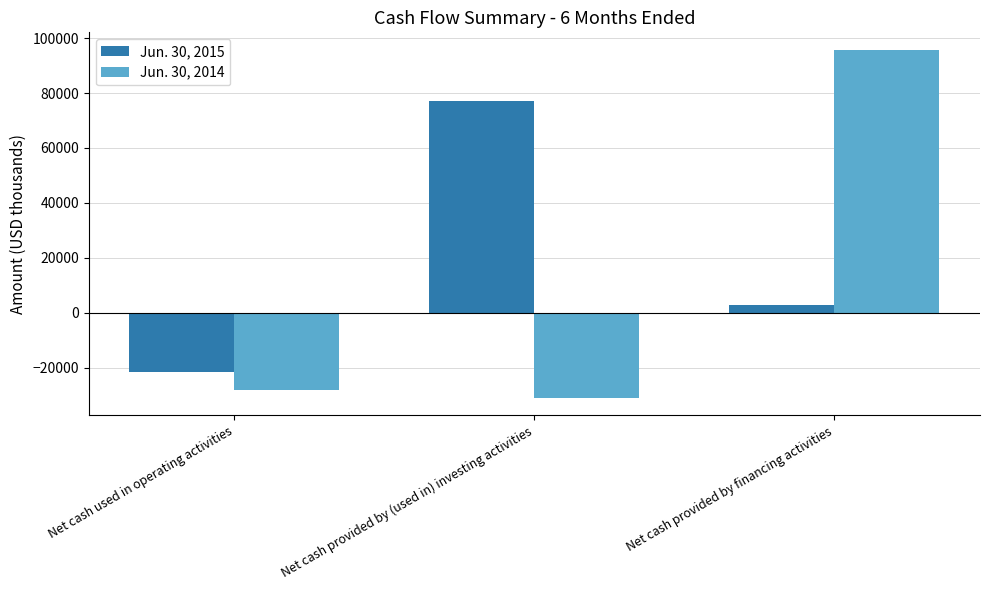

Are the bars horizontal?

No